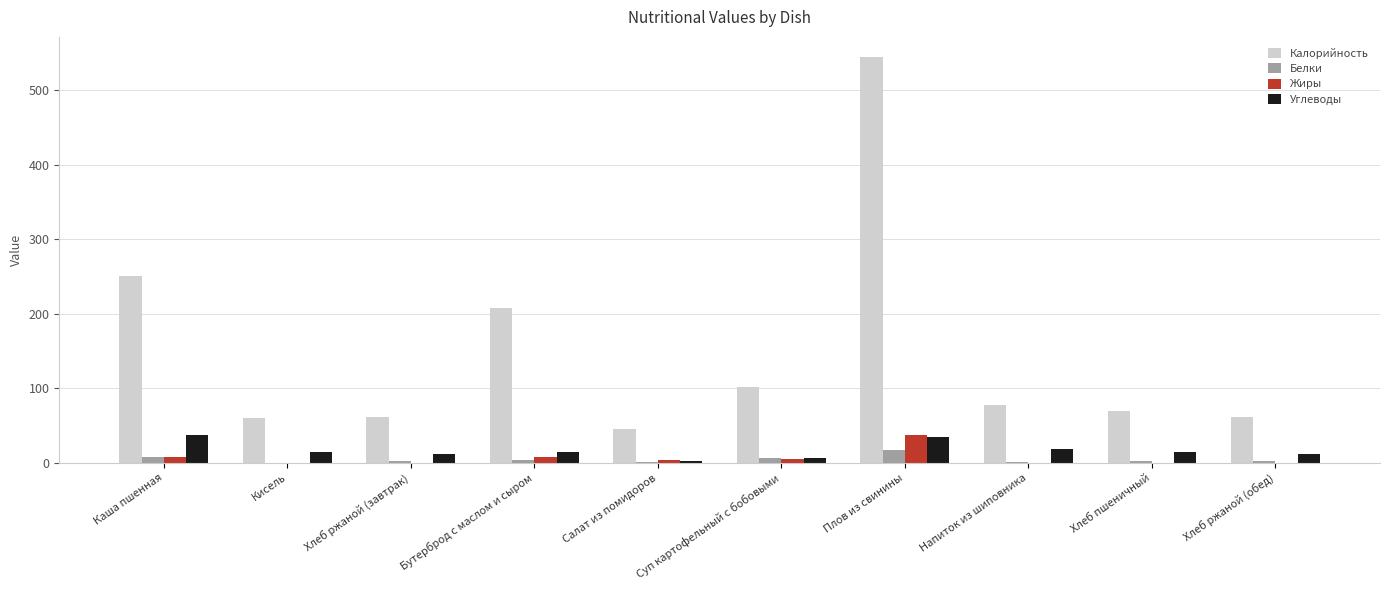

What value does the Белки series have at Каша пшенная?

8.5